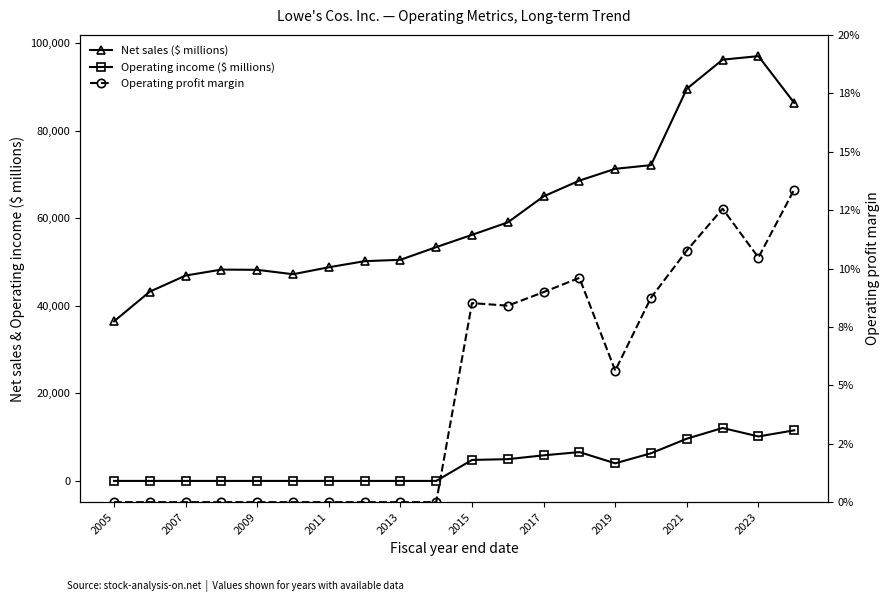

What is the sum of the Net sales ($ millions) values at 16 and 17?

185847.0